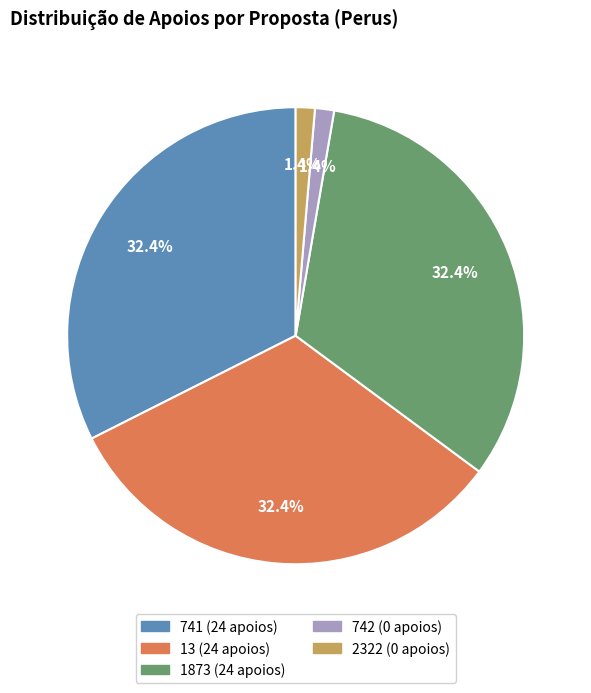

Which has a higher value, 2322 or 1873?

1873